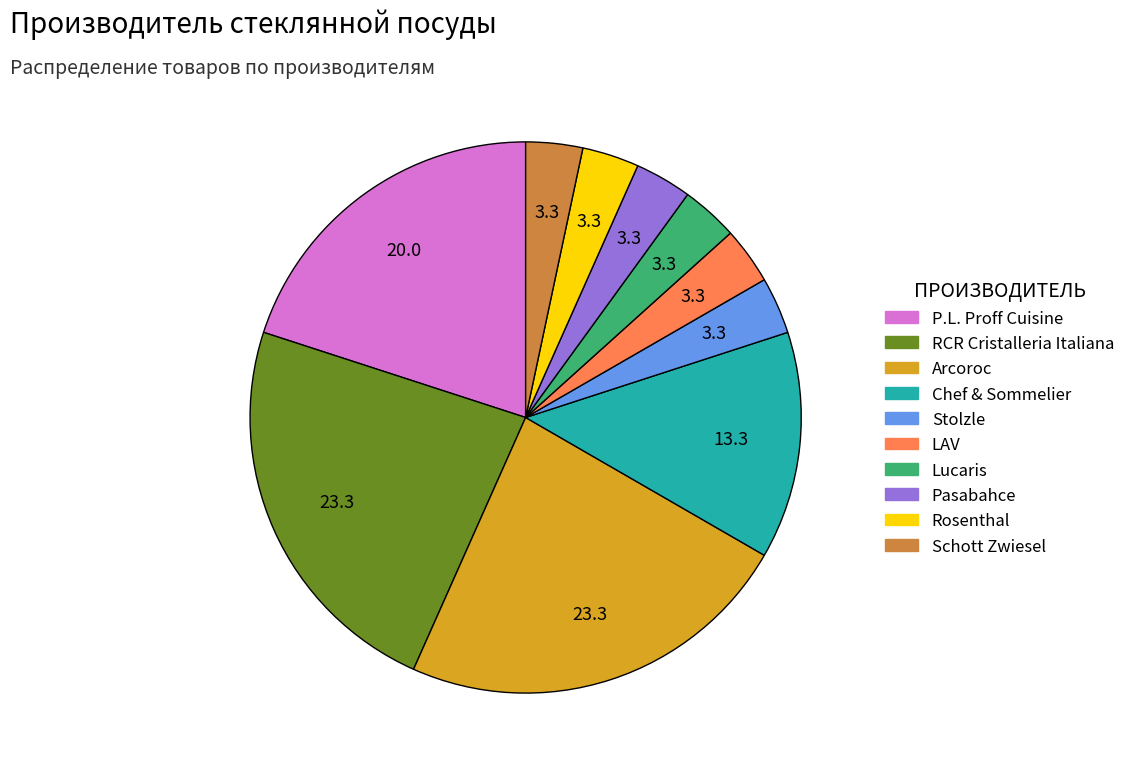

Is it true that P.L. Proff Cuisine is 20% of the pie?

True